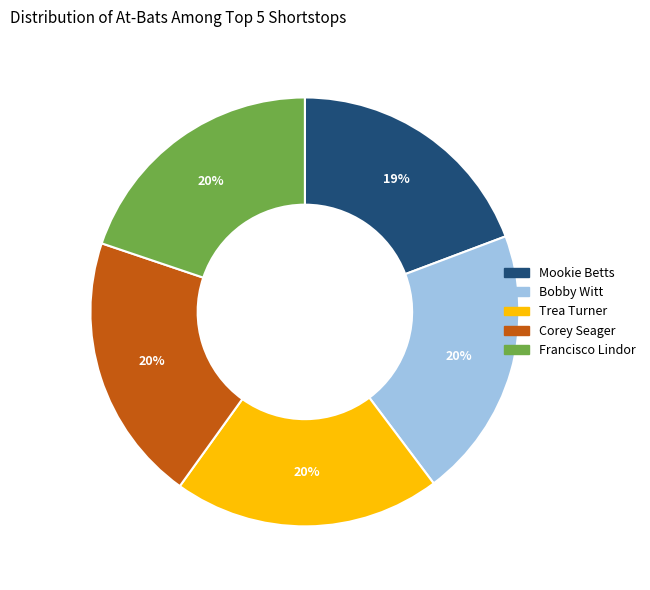

How many segments does this pie chart have?

5